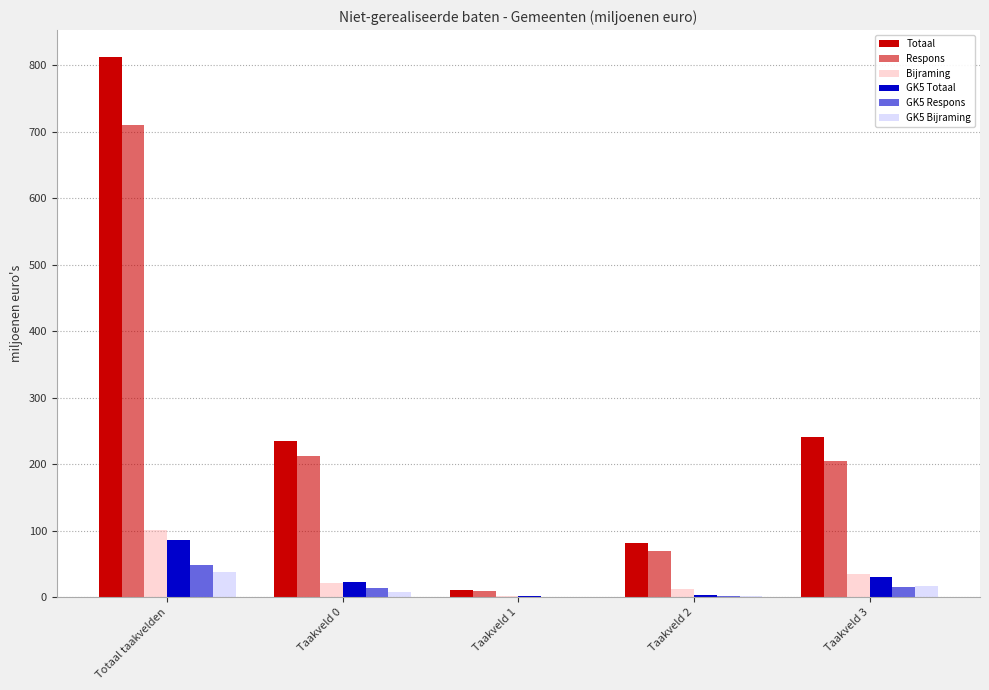

Rank the categories by Totaal value from lowest to highest.

Taakveld 1, Taakveld 2, Taakveld 0, Taakveld 3, Totaal taakvelden